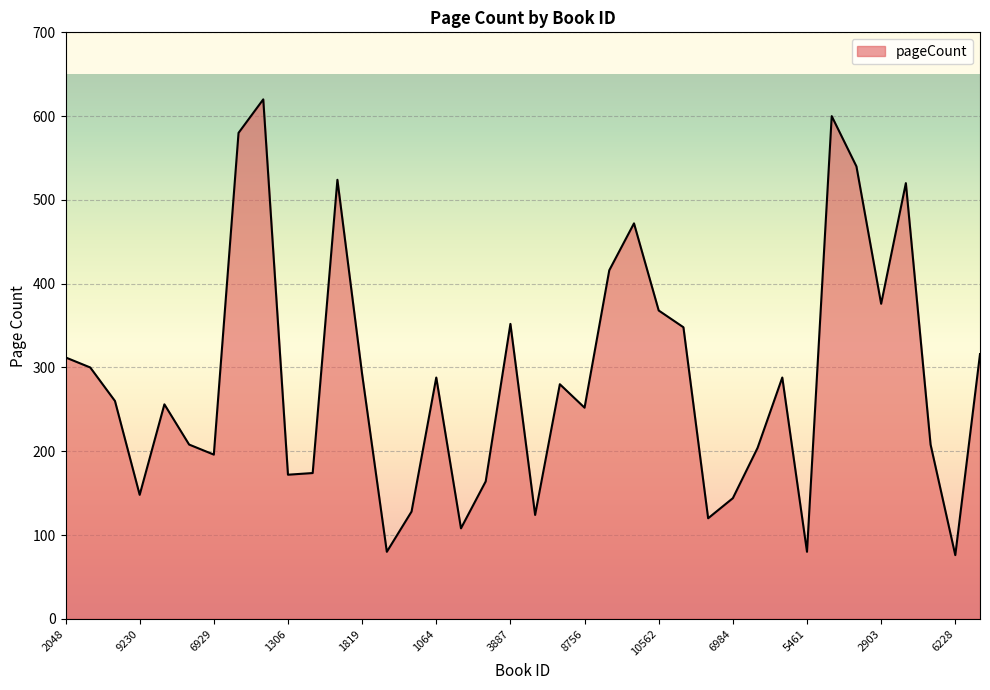

Does the chart display data point markers on the line(s)?

No